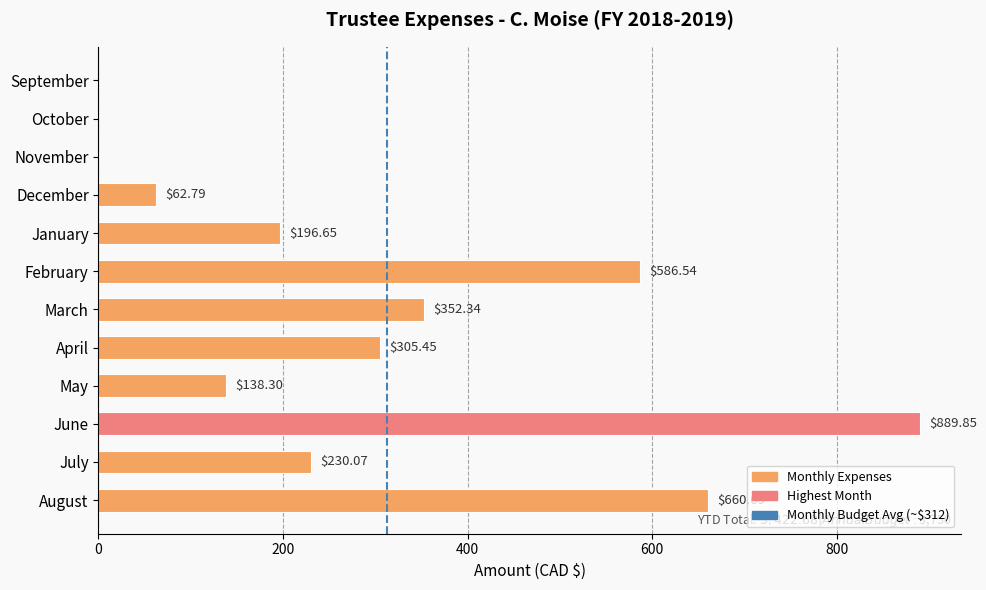

Where is the data nearest to the value 444?

March